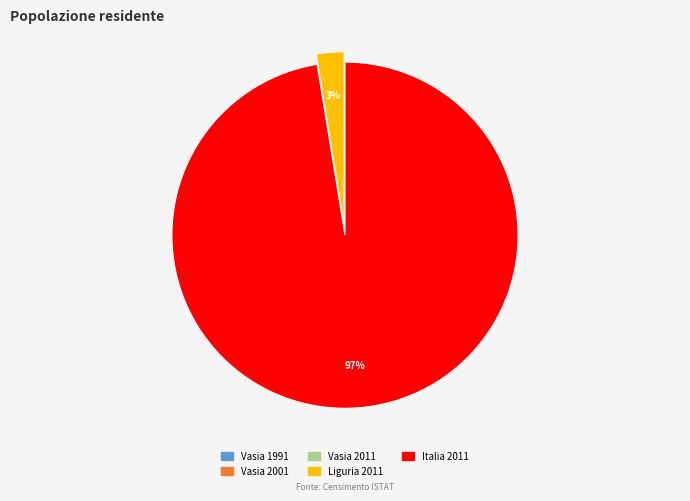

The Italia 2011 slice represents 97% of the pie. True or false?

True